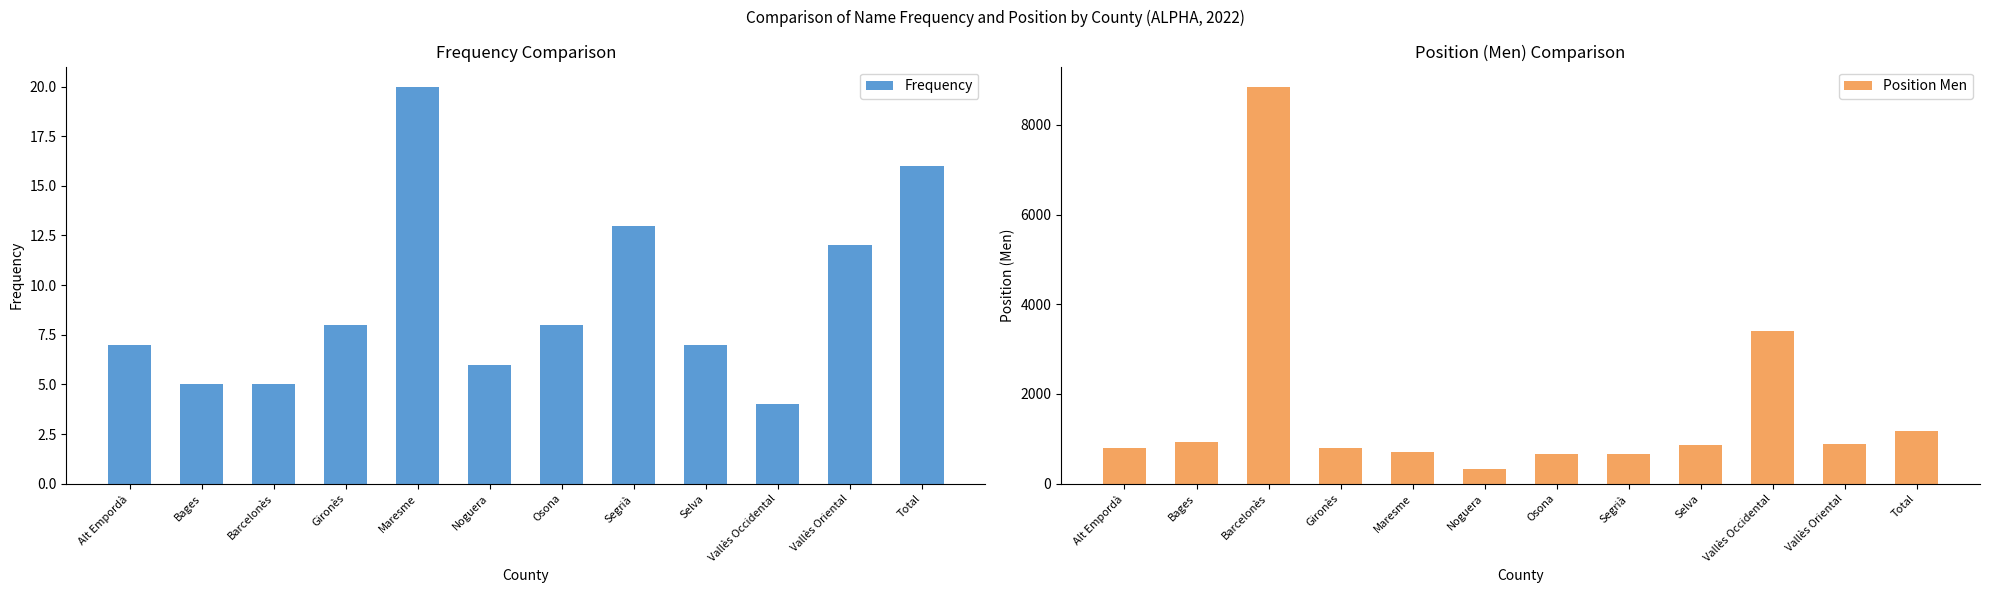

Which label corresponds to the smallest value in the chart?

Vallès Occidental